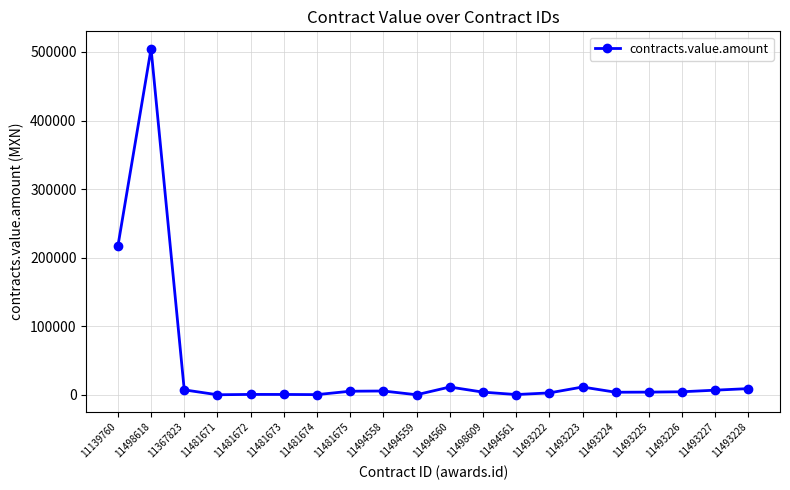

Where is the first local maximum?

11498618